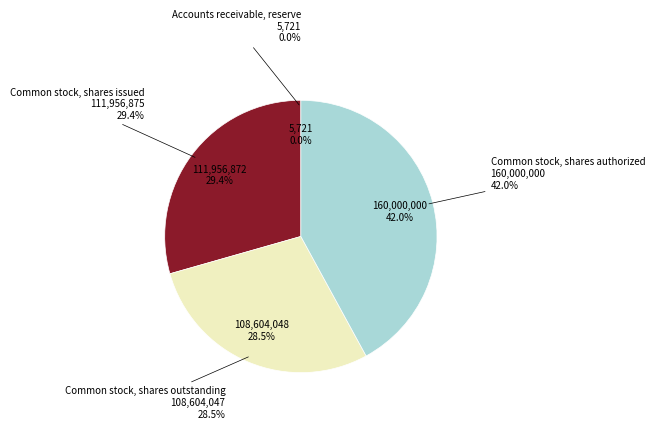

What percentage is the Common stock, shares issued slice, to the nearest percent?

29%